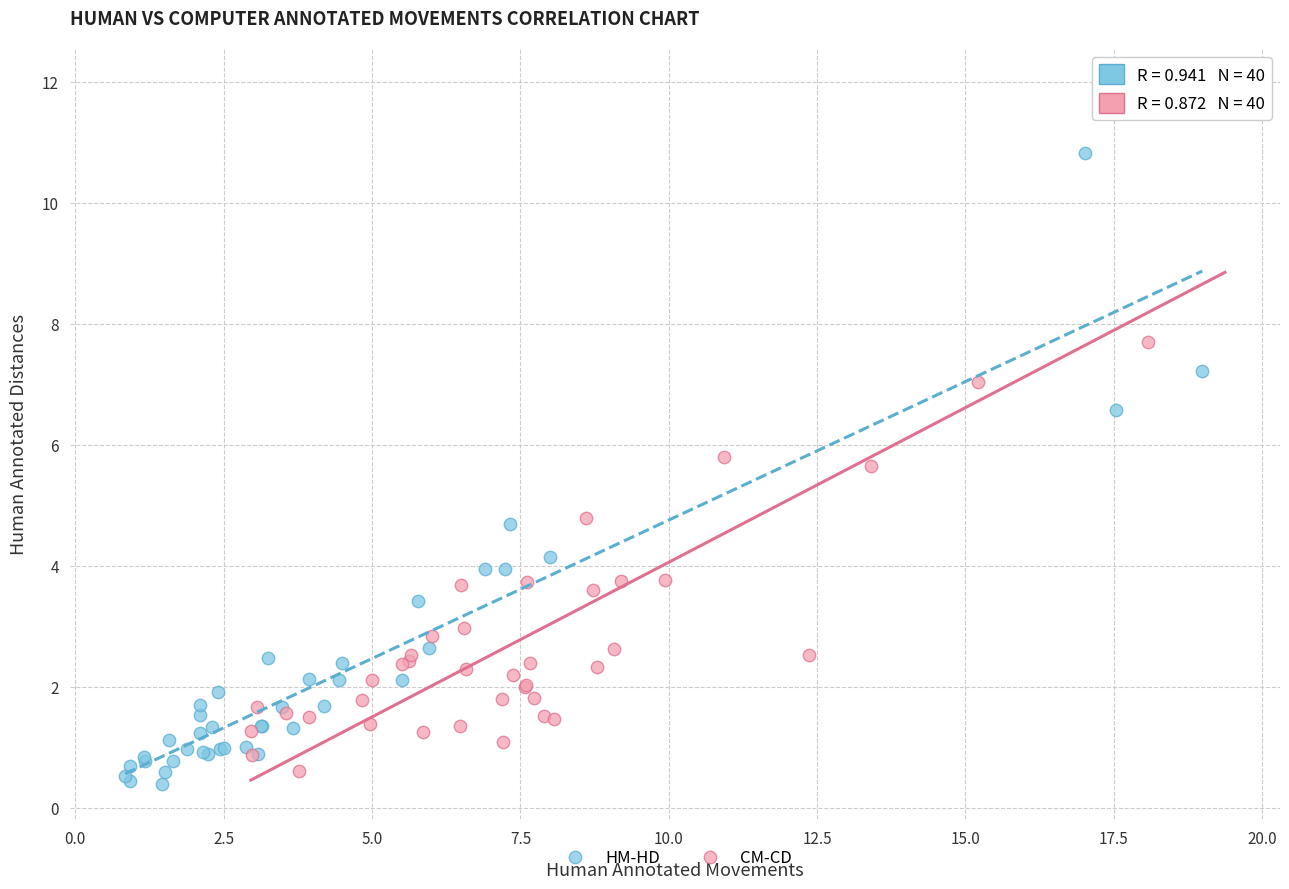

Which series reaches the maximum Y coordinate?

CM-CD